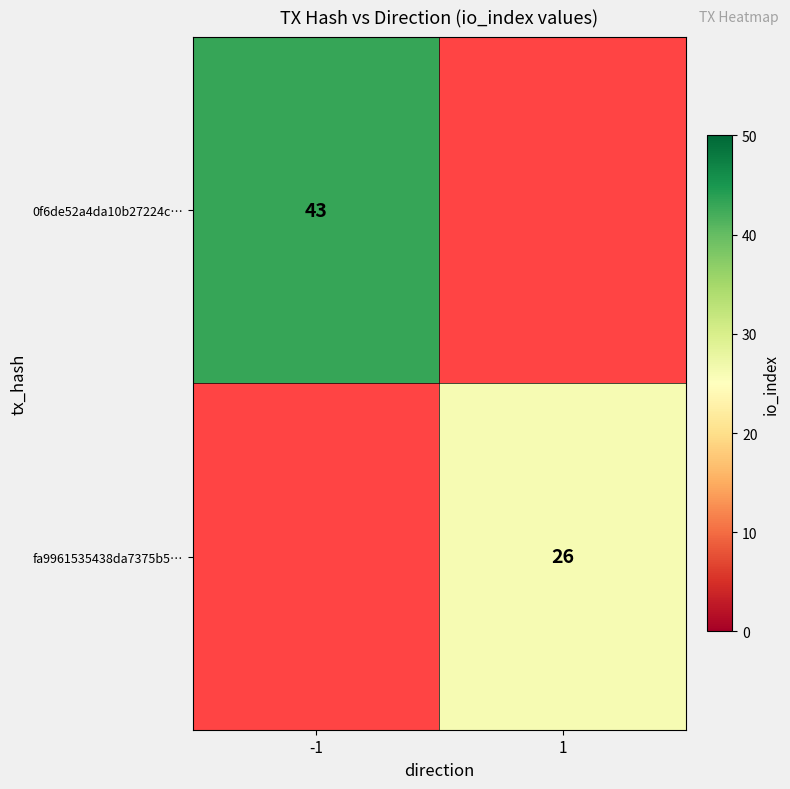

How many distinct data groups are displayed?

2